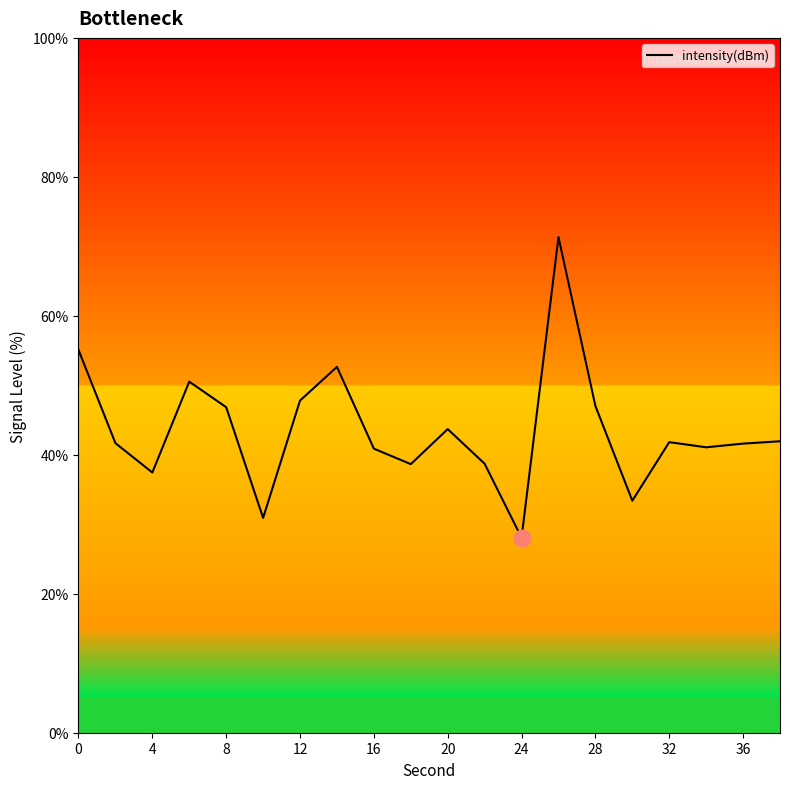

What is the minimum value shown in the chart?

28.1